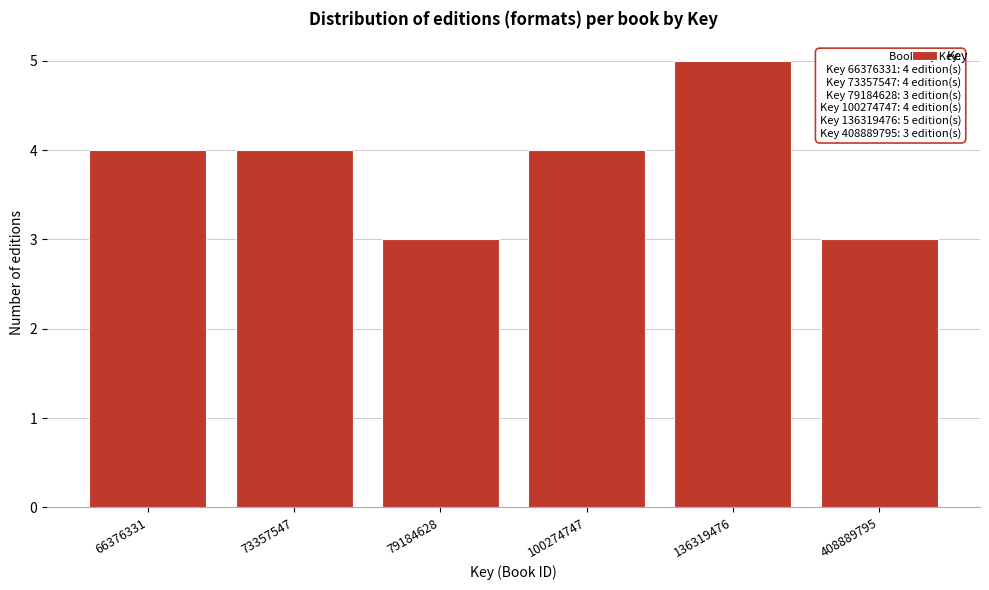

Reading left to right, list all the values displayed in this chart.

66376331=4	73357547=4	79184628=3	100274747=4	136319476=5	408889795=3